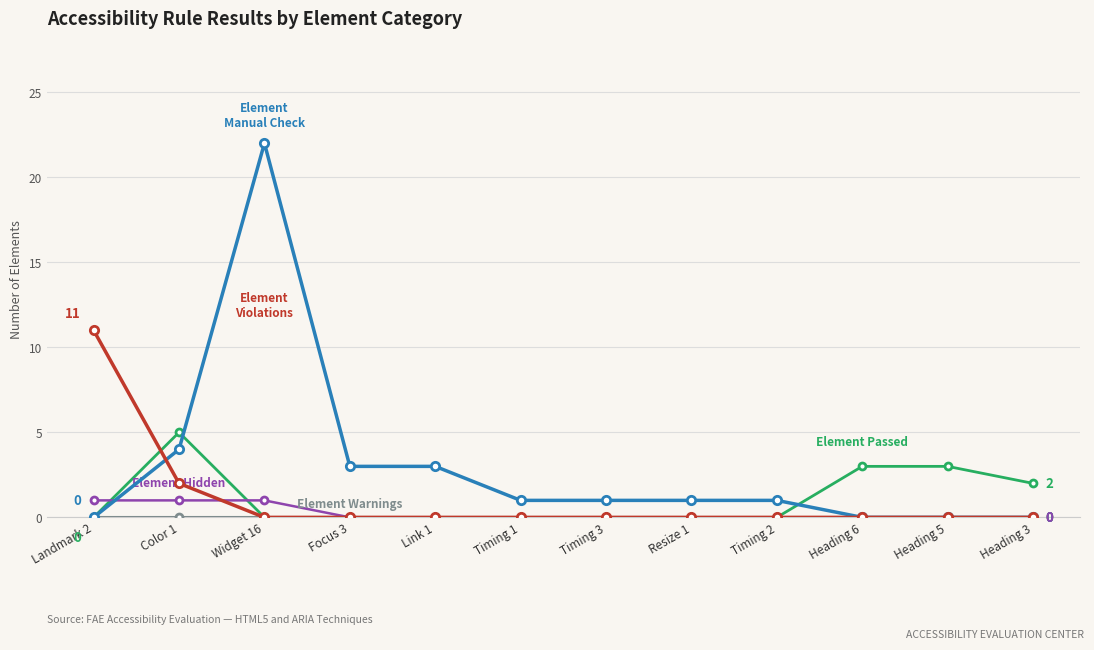

How many data points does each series have?

12